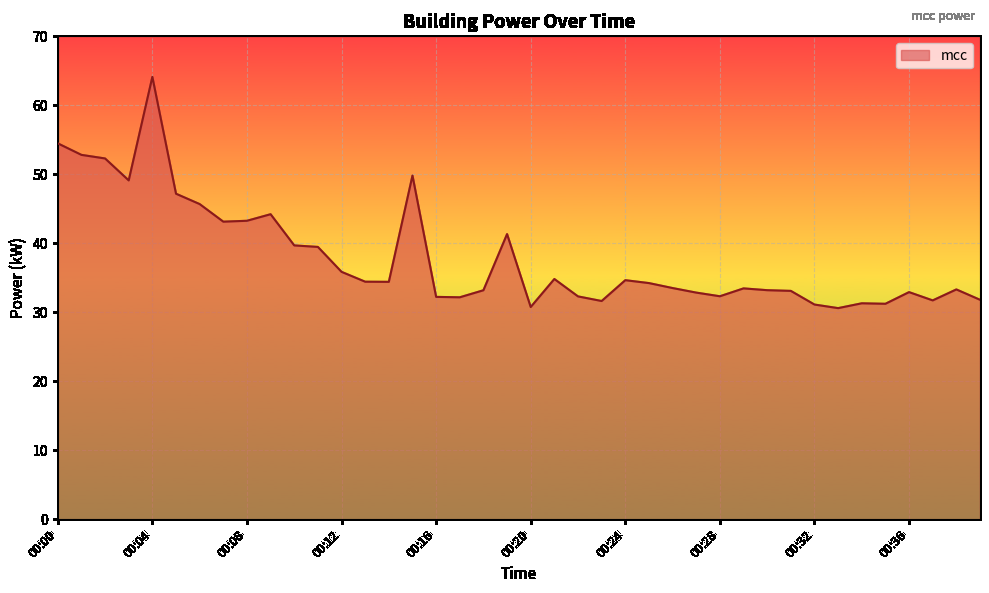

What is the smallest value displayed?

30.6